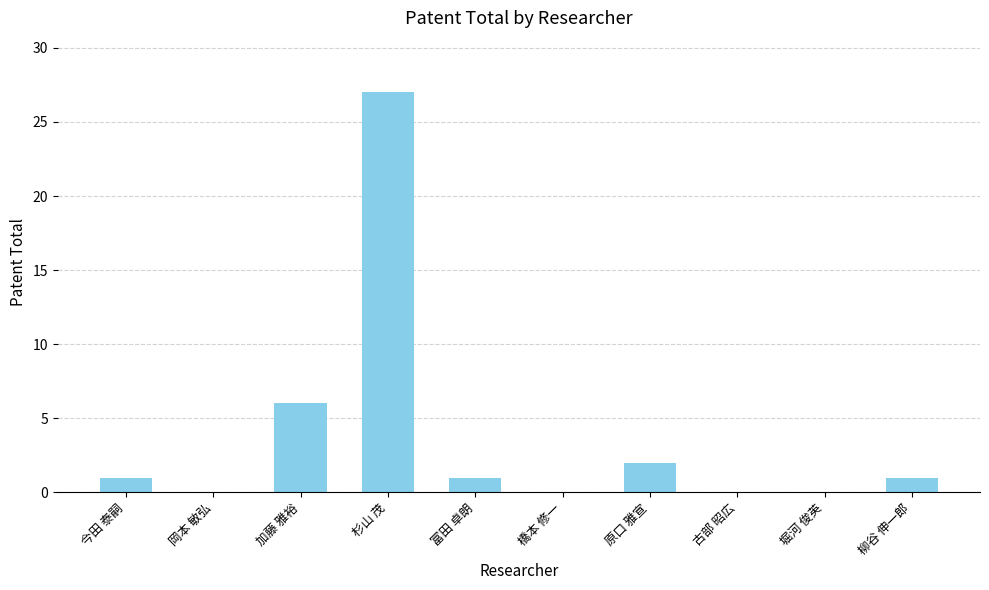

What is the sum of the values at 杉山 茂 and 加藤 雅裕?

33